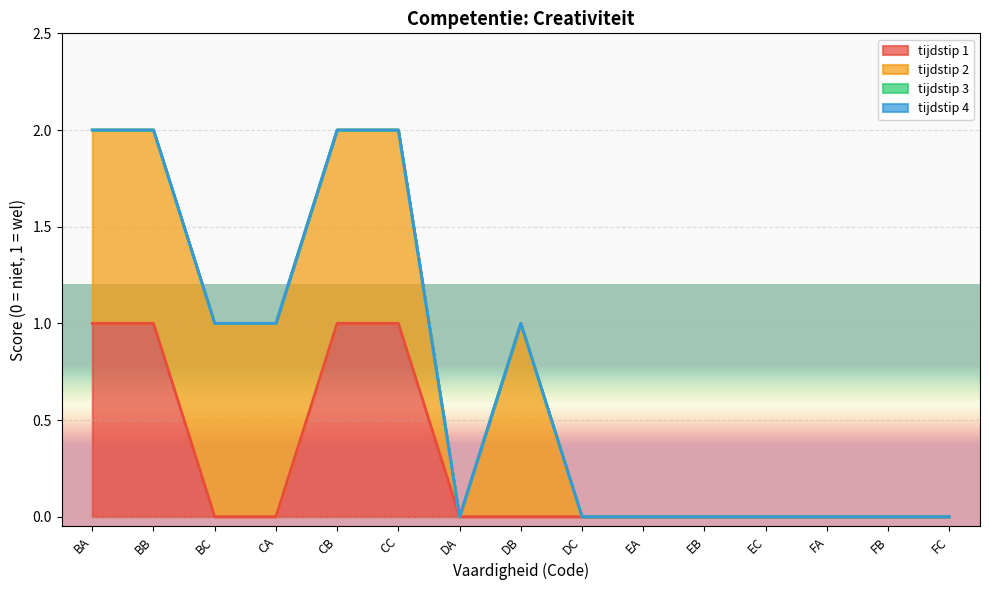

What is the label of the 2nd point from the left?

BB